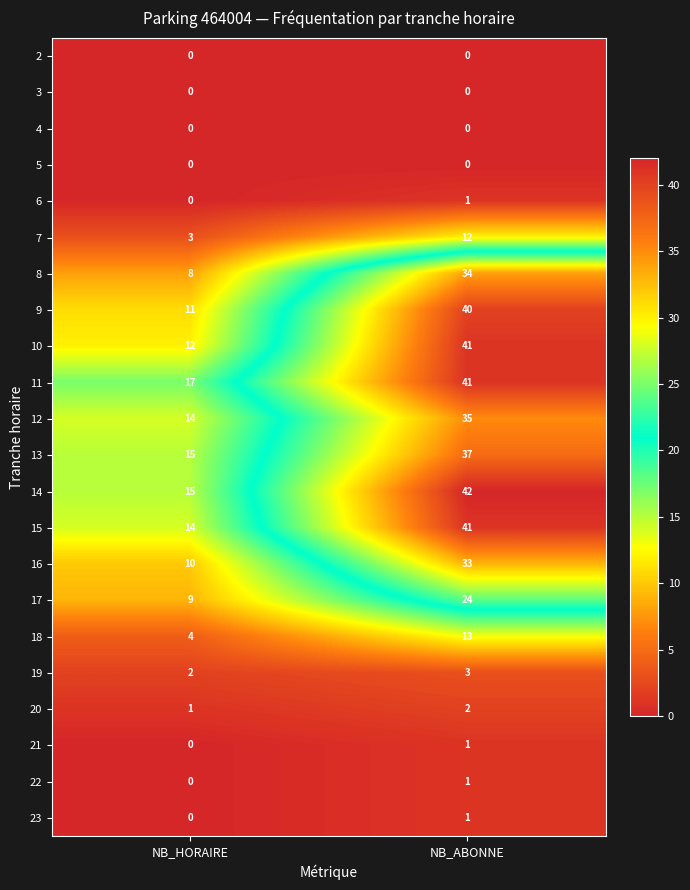

List the labels in order of 7 value, largest first.

NB_ABONNE, NB_HORAIRE